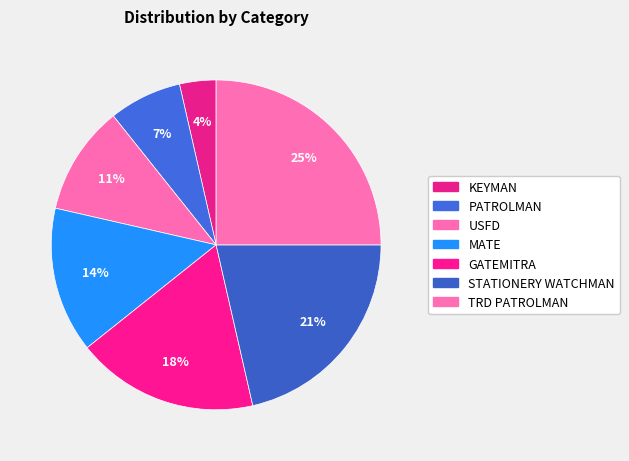

To the nearest percent, what portion does GATEMITRA represent?

18%